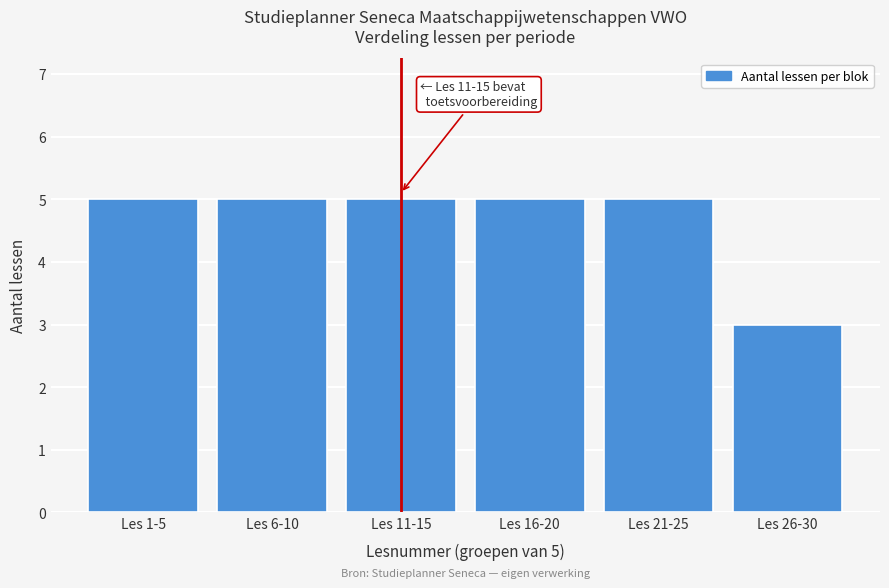

Reading left to right, extract all data points from this chart.

5	5	5	5	5	3